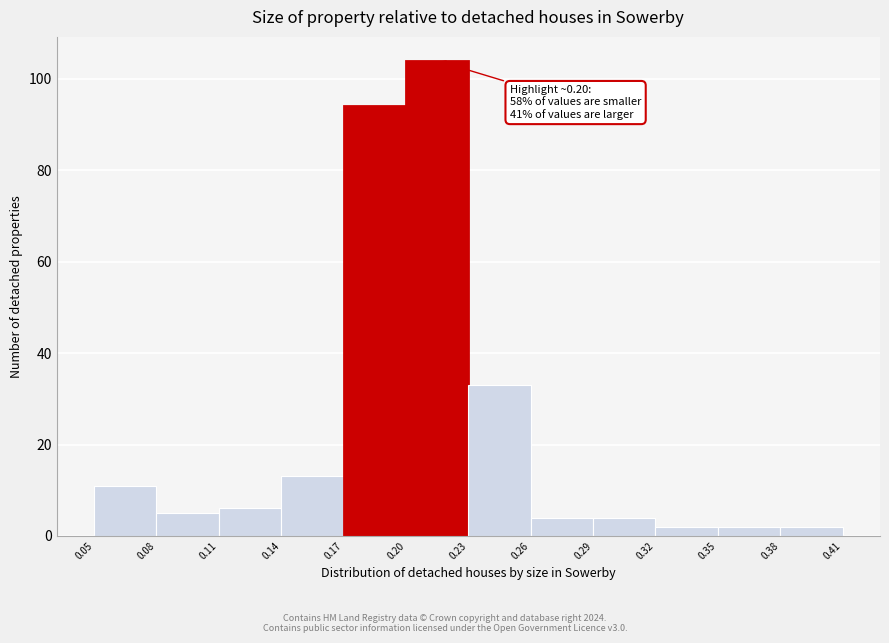

Over which range of the x-axis is the bar tallest?

0.20 to 0.23